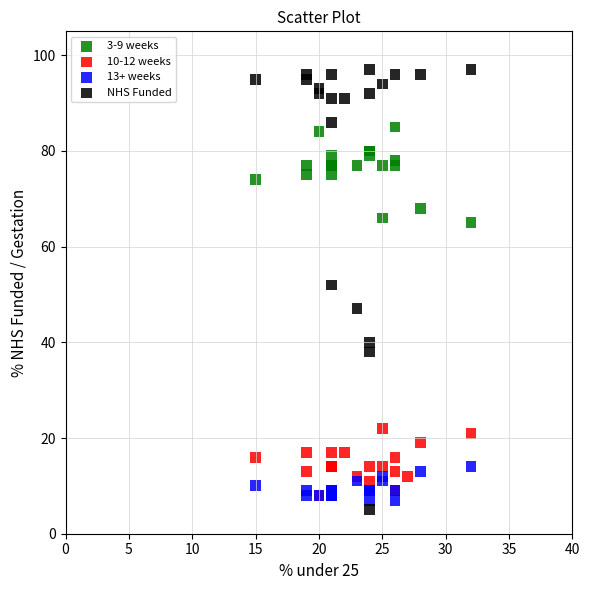

Which series has the largest Y range (max minus min)?

NHS Funded